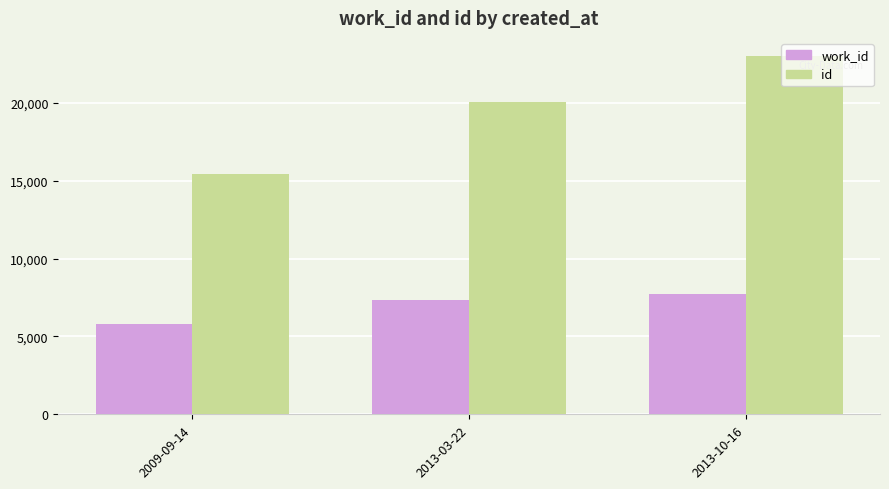

How many groups of bars are there?

3